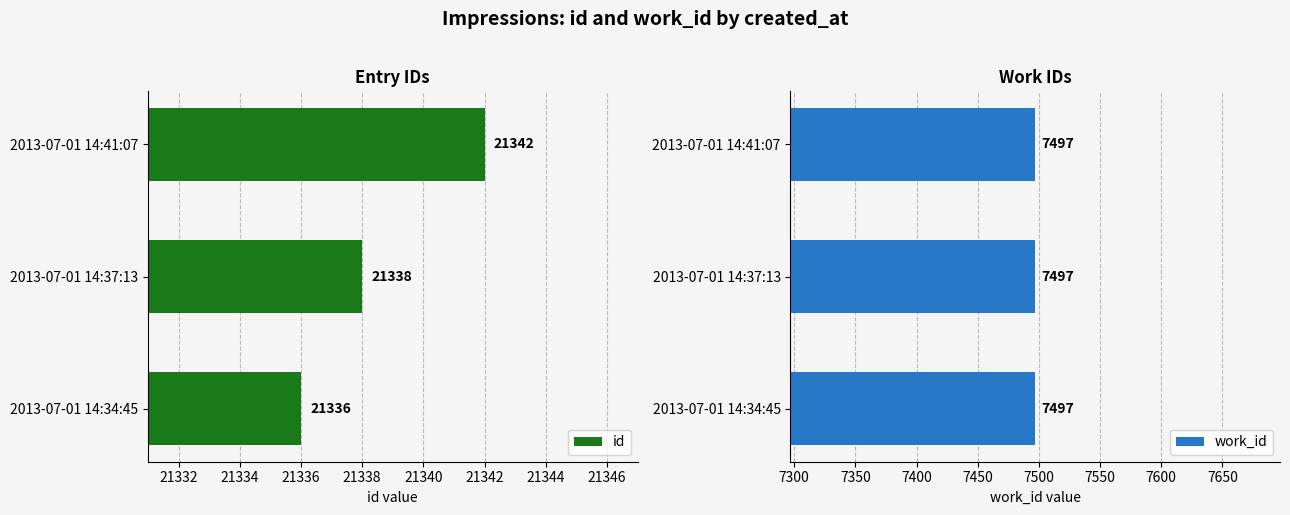

At how many categories does at least one series exceed 7153?

3